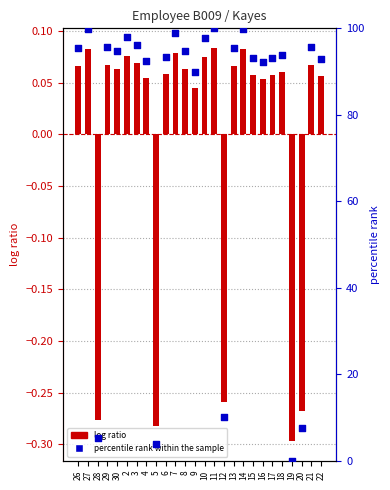

Which series has the largest total across all categories?

percentile rank within the sample